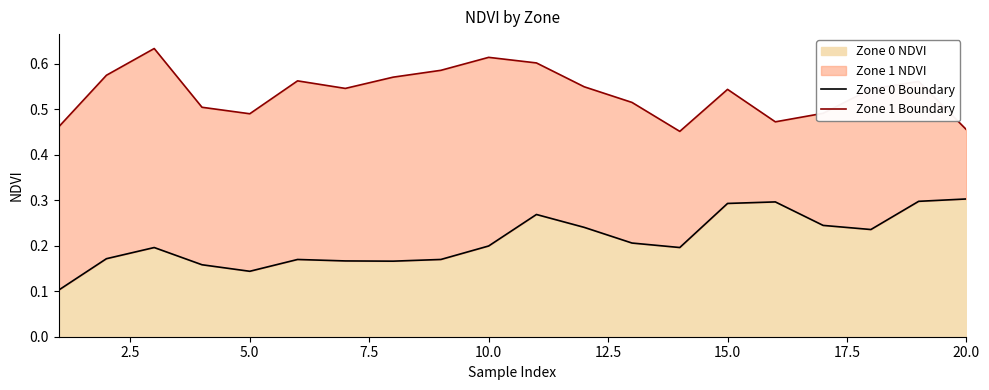

Reading right to left, what are all the values shown in this chart?

Zone 0 Boundary: 0.3	0.3	0.2	0.2	0.3	0.3	0.2	0.2	0.2	0.3	0.2	0.2	0.2	0.2	0.2	0.1	0.2	0.2	0.2	0.1
Zone 1 Boundary: 0.5	0.6	0.5	0.5	0.5	0.5	0.5	0.5	0.5	0.6	0.6	0.6	0.6	0.5	0.6	0.5	0.5	0.6	0.6	0.5